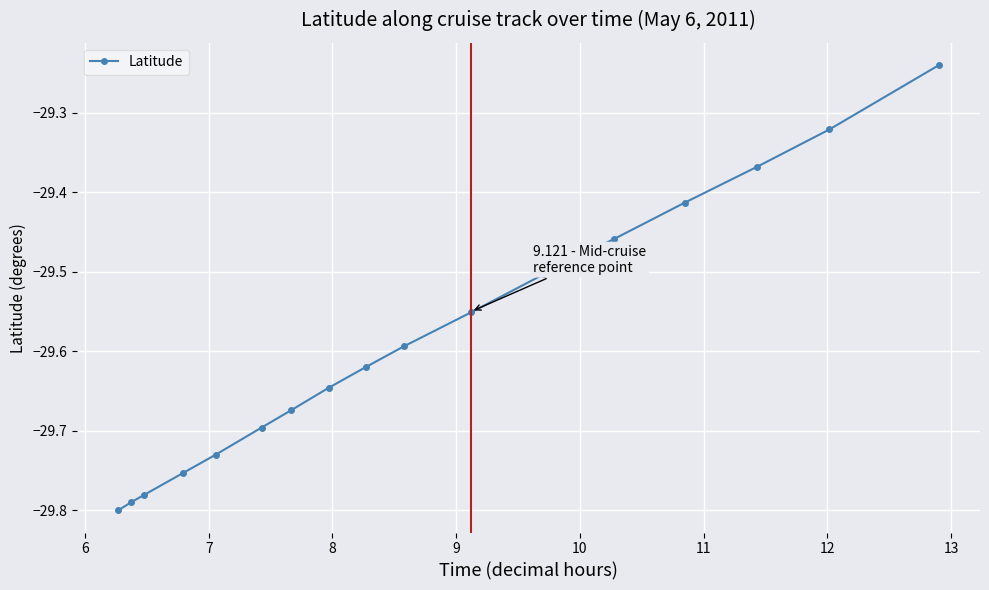

What is the sum of all values?

-532.4